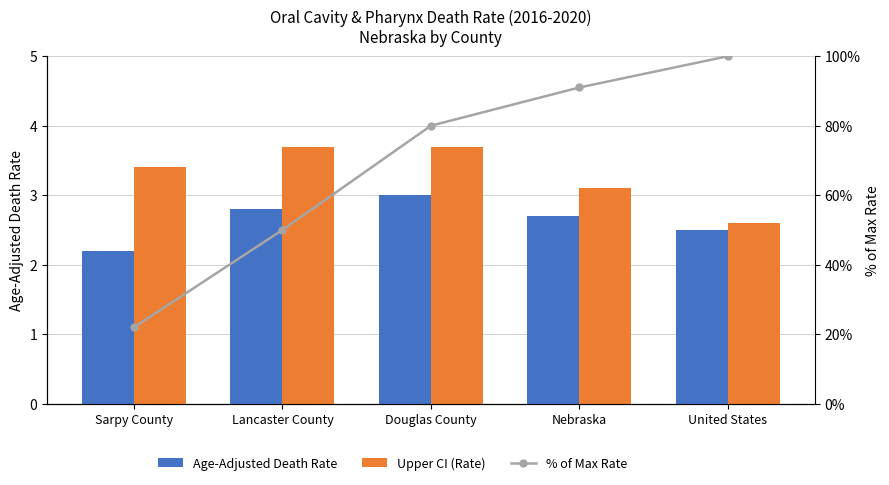

What value does the Age-Adjusted Death Rate series have at Lancaster County?

2.8